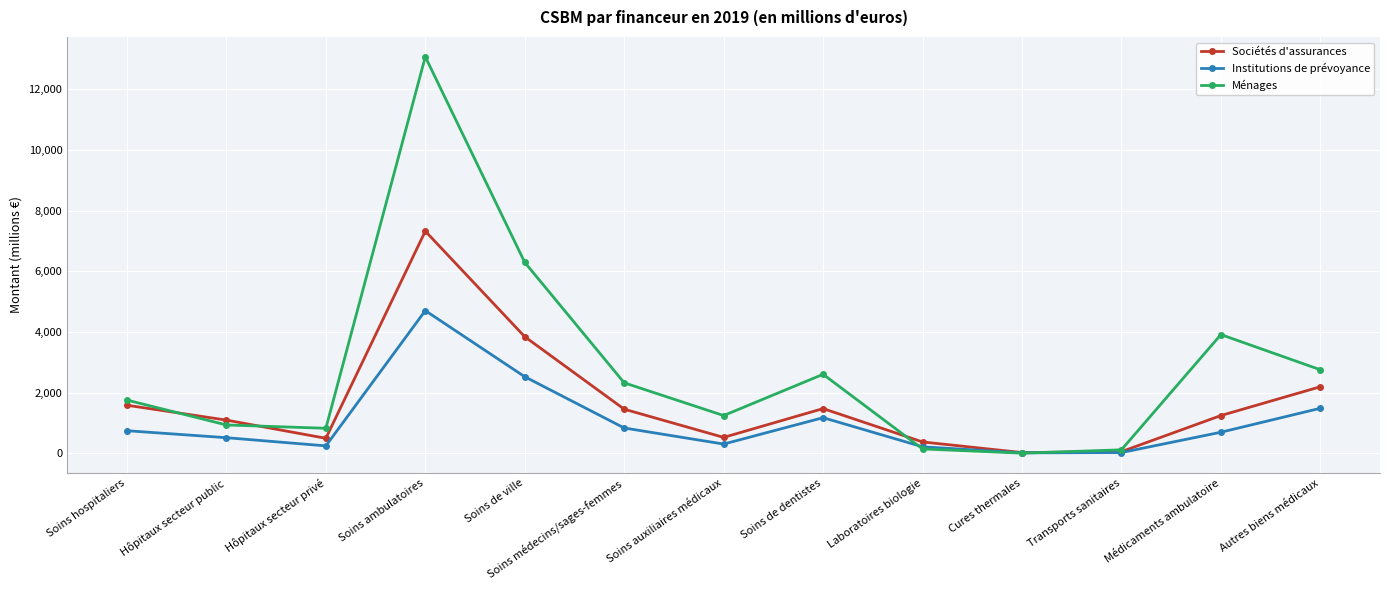

The value of Sociétés d'assurances at Médicaments ambulatoire is 560. True or false?

False